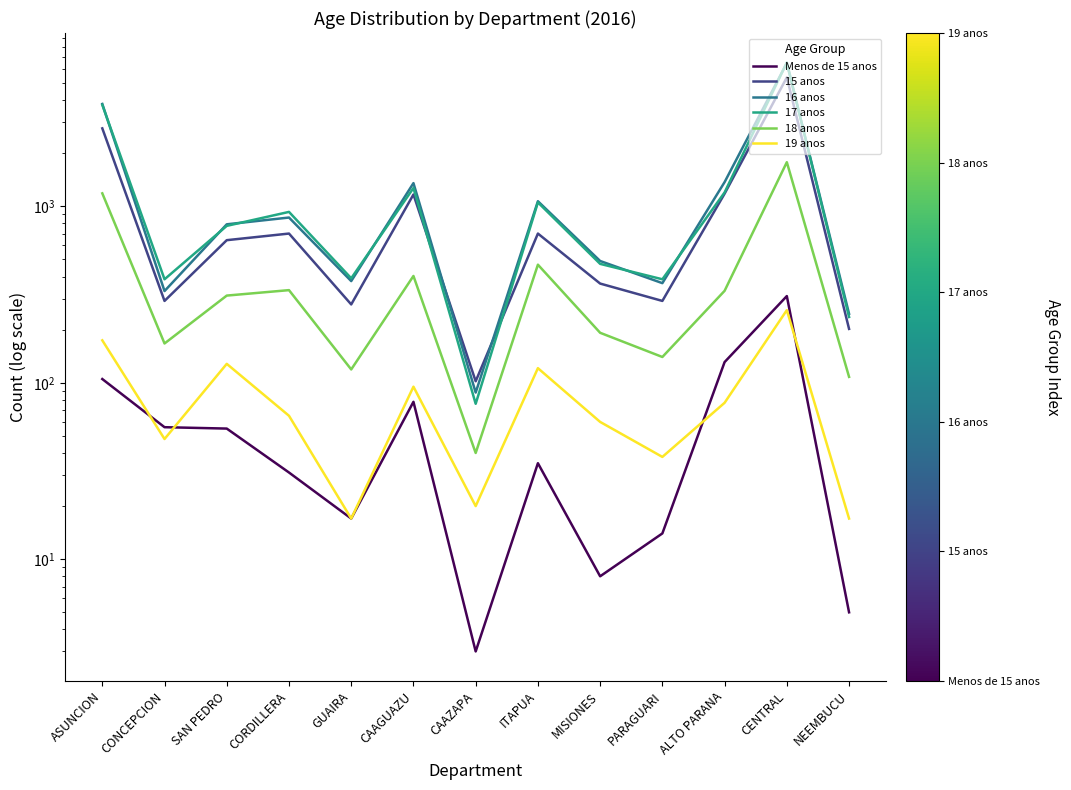

Which series has the largest total across all categories?

16 anos